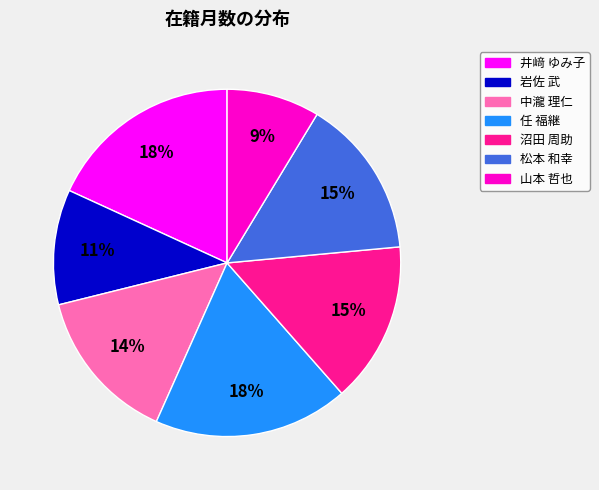

Combined, do 井﨑 ゆみ子 and 山本 哲也 account for over 50%?

No